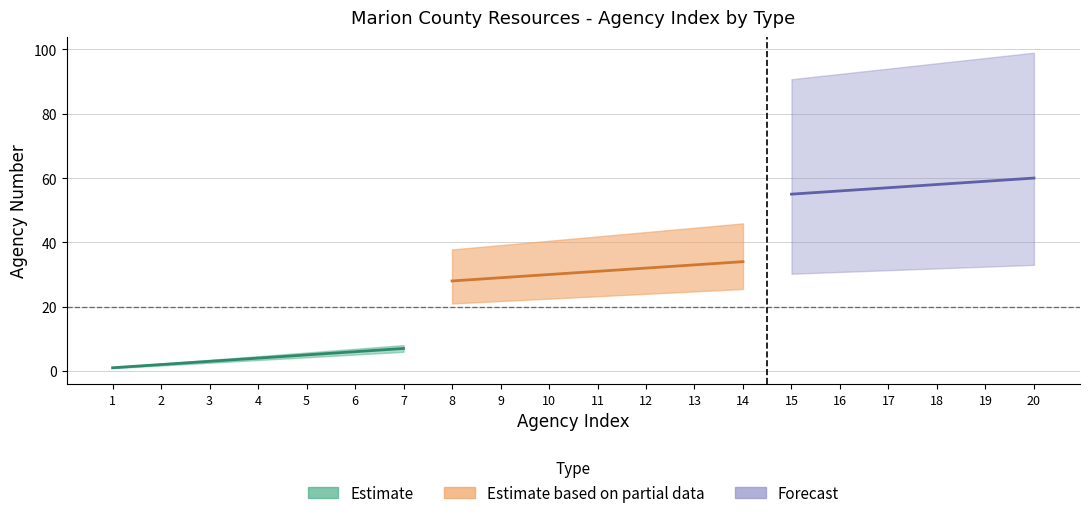

Which series has the widest spread of values?

Estimate